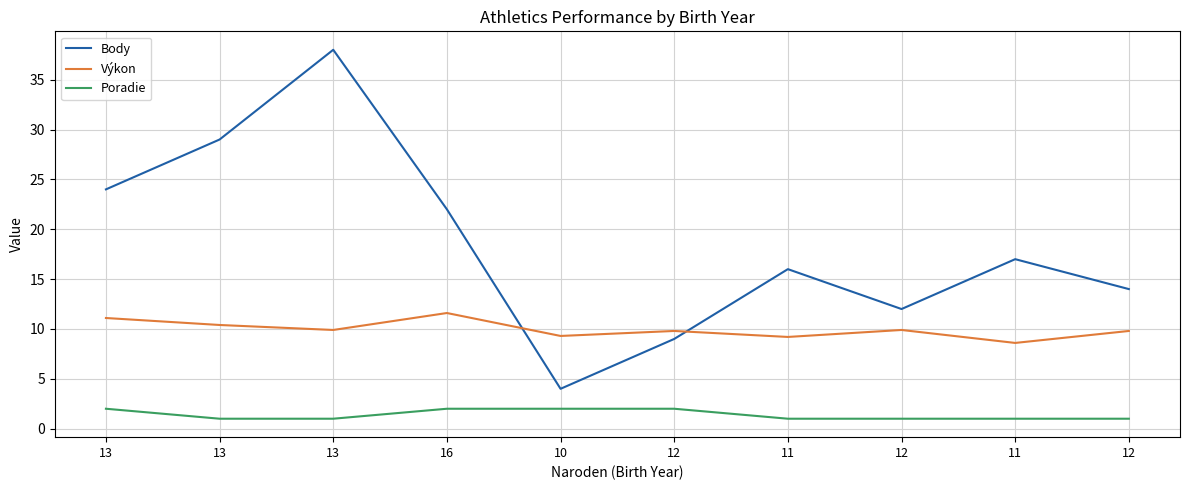

At which label does Body reach its peak?

13